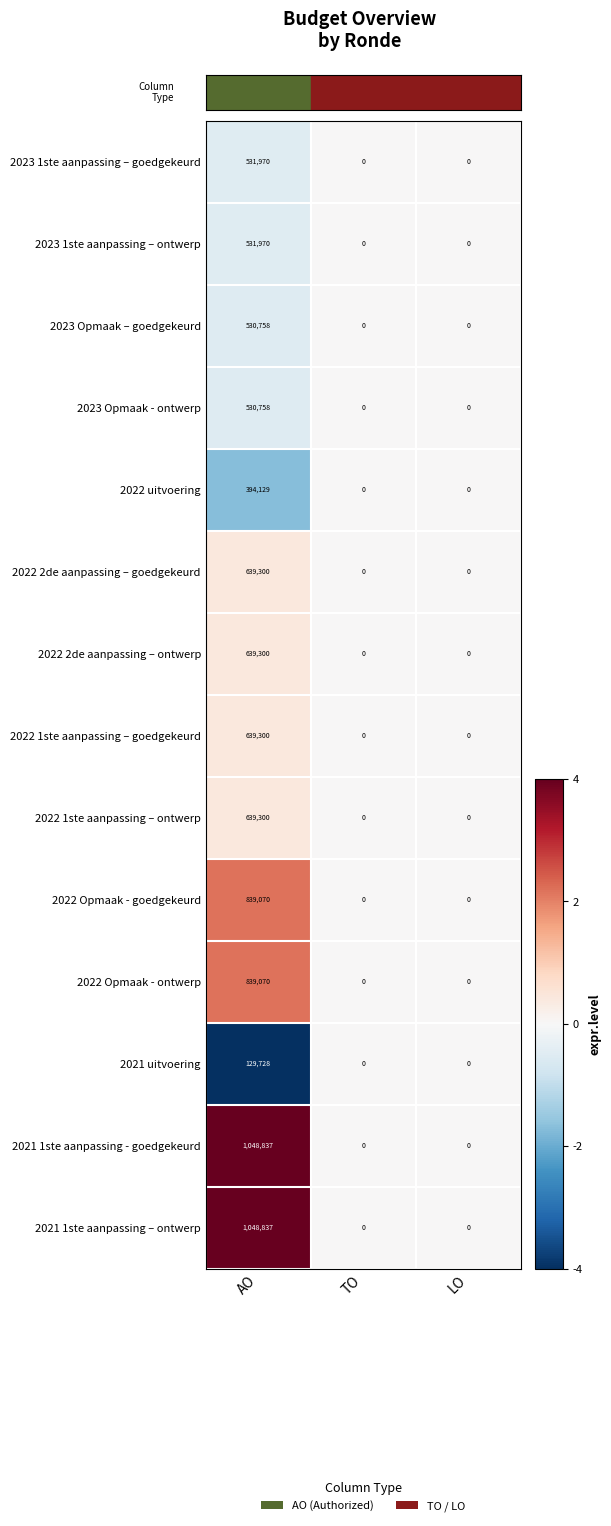

The value of 2022 2de aanpassing – goedgekeurd at AO is 1011141.4. True or false?

False